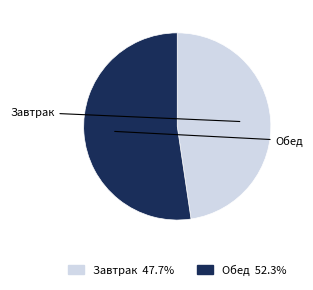

Is there any slice that represents more than half of the pie?

Yes